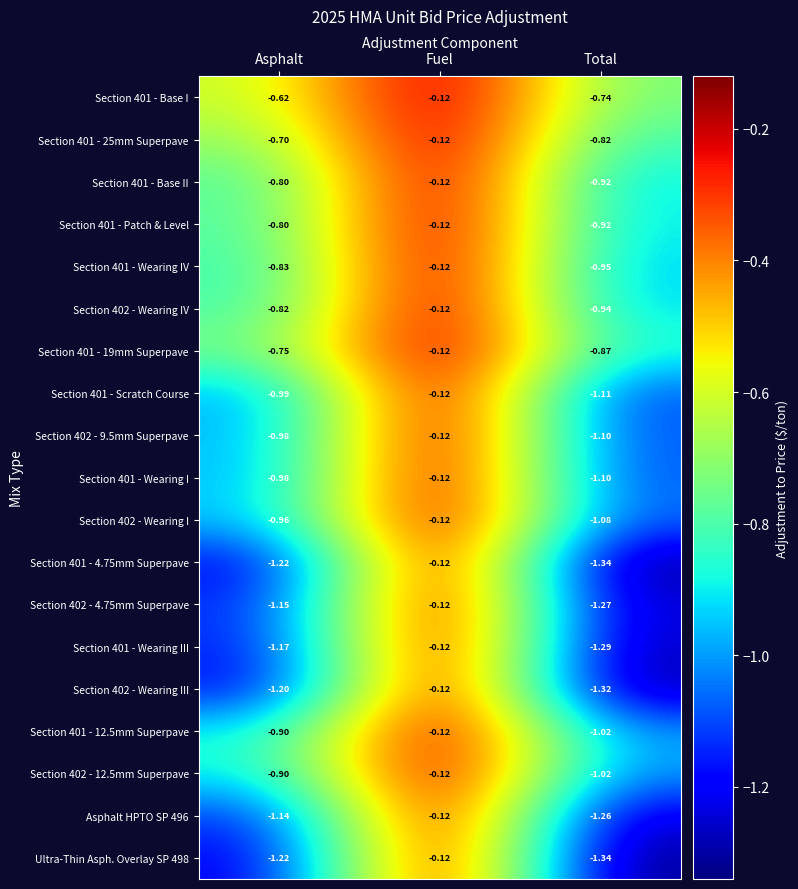

Which label corresponds to the smallest value in the chart?

Total